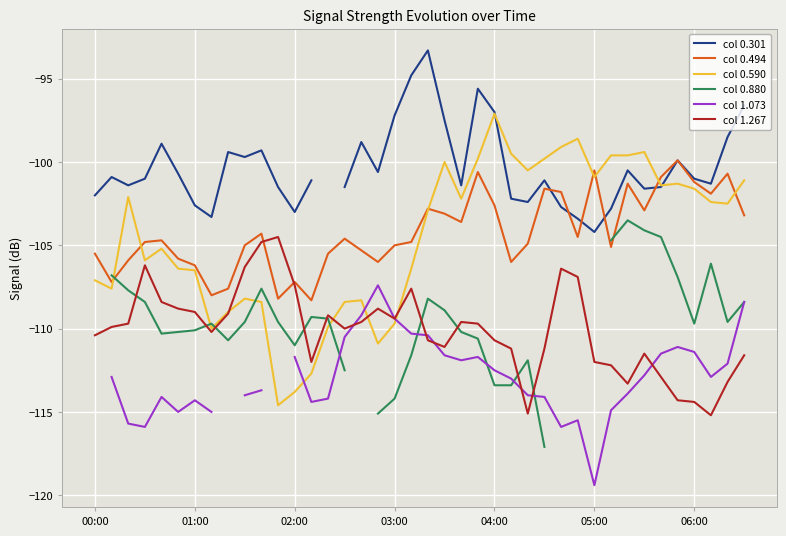

How many lines are shown in the chart?

6